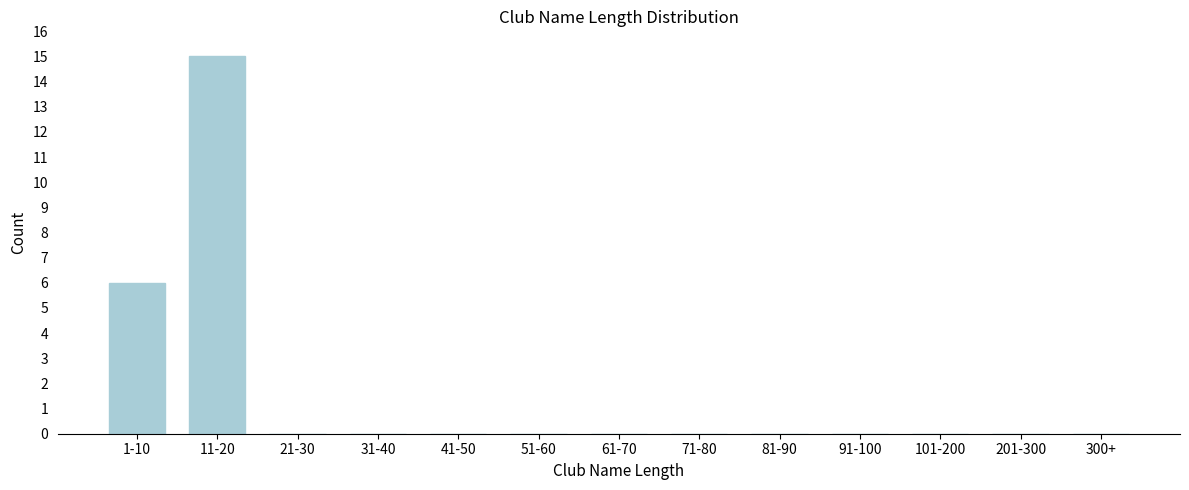

Reading right to left, extract all data points from this chart.

300+=0	201-300=0	101-200=0	91-100=0	81-90=0	71-80=0	61-70=0	51-60=0	41-50=0	31-40=0	21-30=0	11-20=15	1-10=6